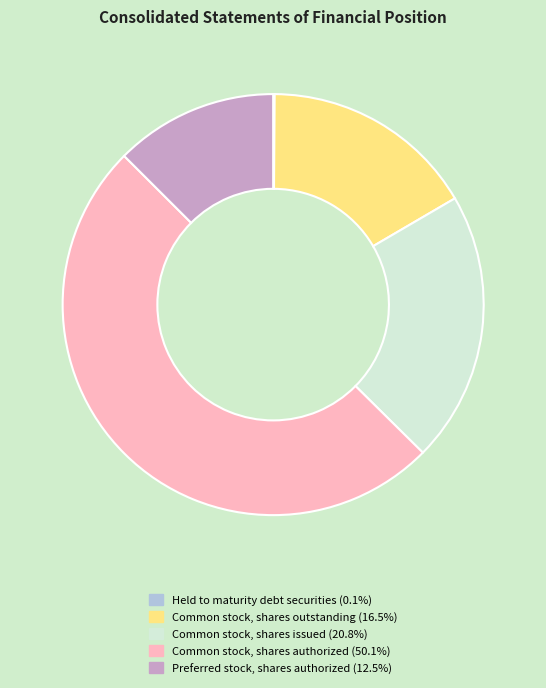

Which category has the biggest portion of the pie?

Common stock, shares authorized